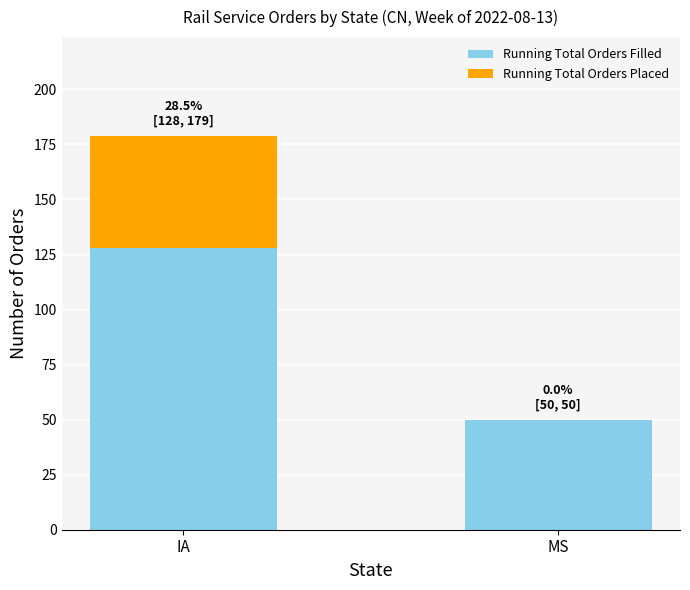

What are all the series names shown in the legend?

Running Total Orders Filled, Running Total Orders Placed